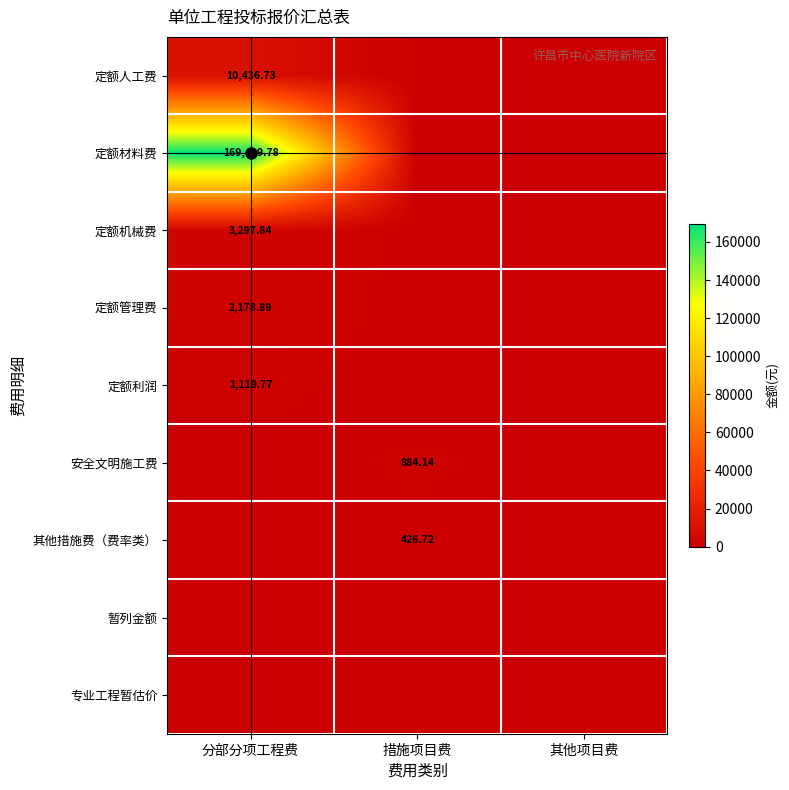

Is the value of 定额材料费 at 分部分项工程费 greater than the value of 安全文明施工费 at 措施项目费?

Yes